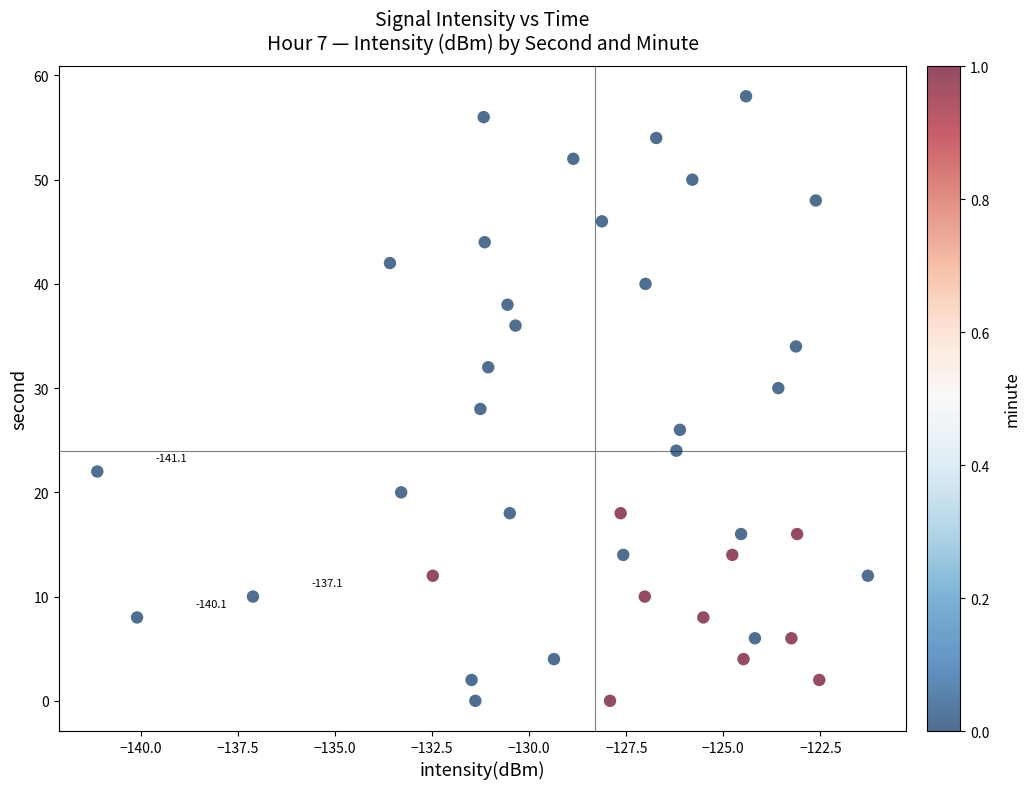

What is the range of Y values (max minus min)?

58